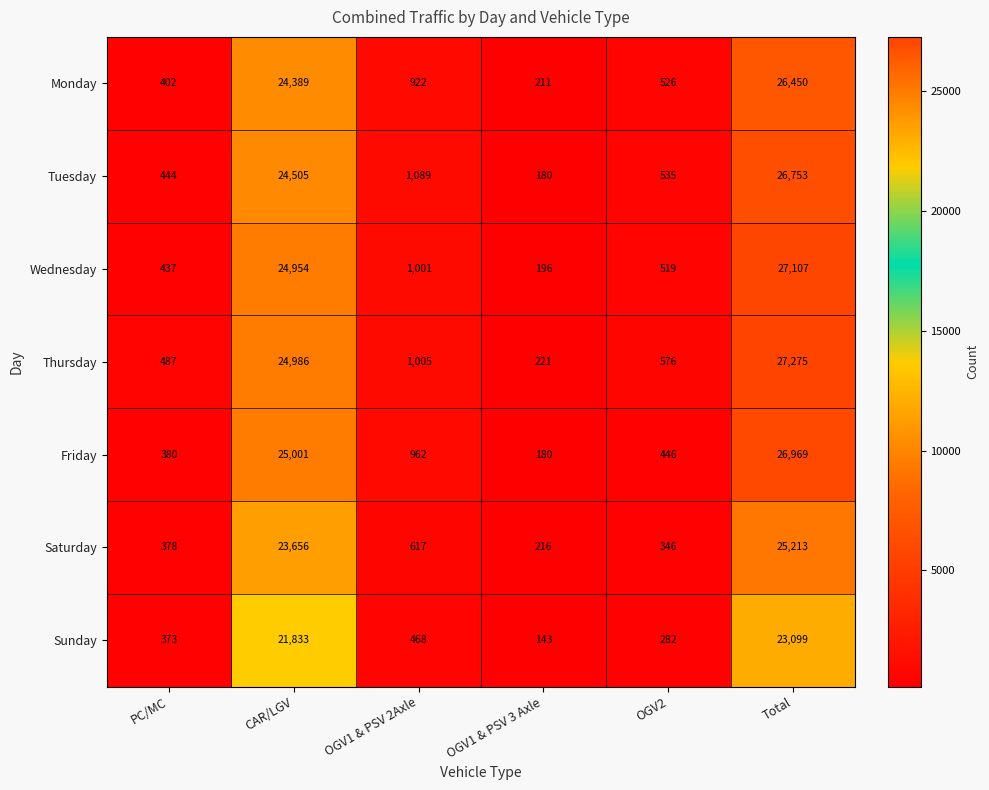

How many series are shown in this chart?

7